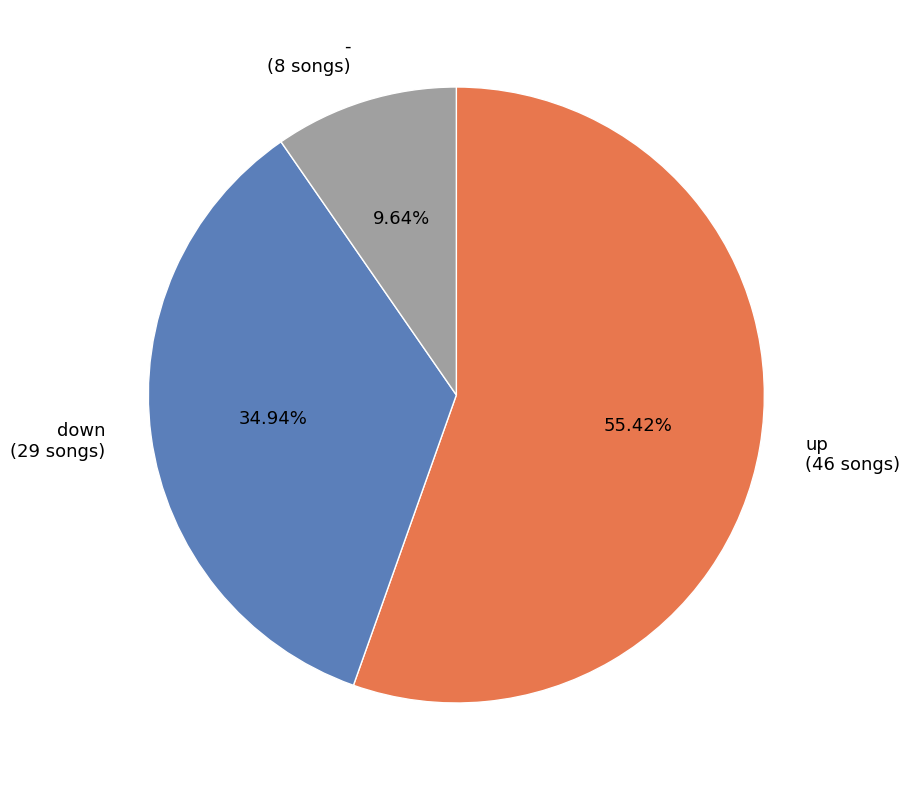

To the nearest percent, what percentage of the pie is down?

35%